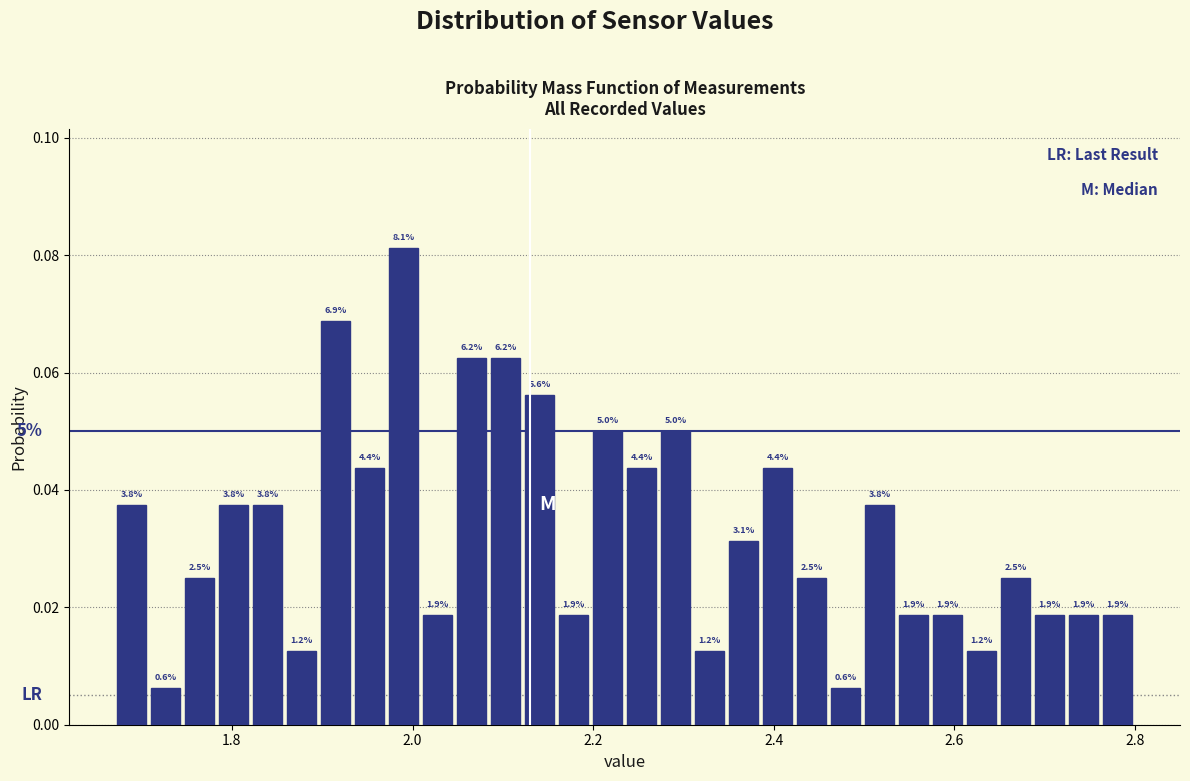

Read against the x-axis, roughly where is the centre of the tallest bar?

2.00